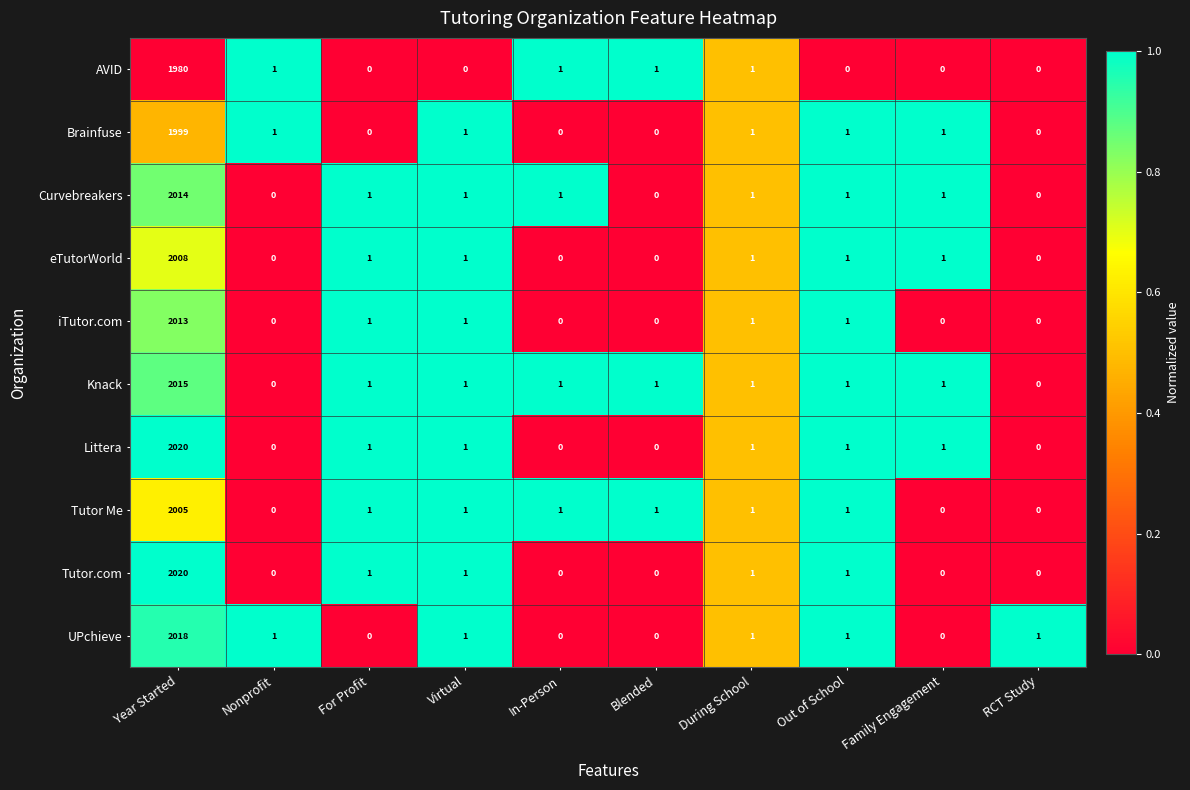

Which label corresponds to the largest value in the chart?

Year Started